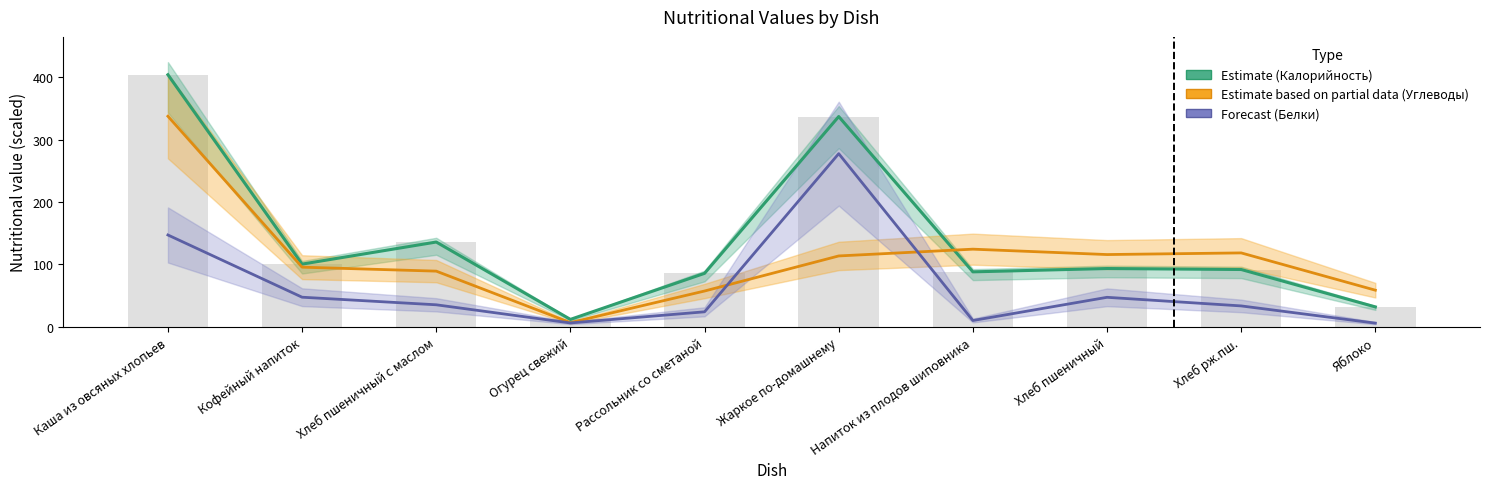

What is the difference between the maximum and second lowest values in the Estimate (Калорийность) series?

372.2